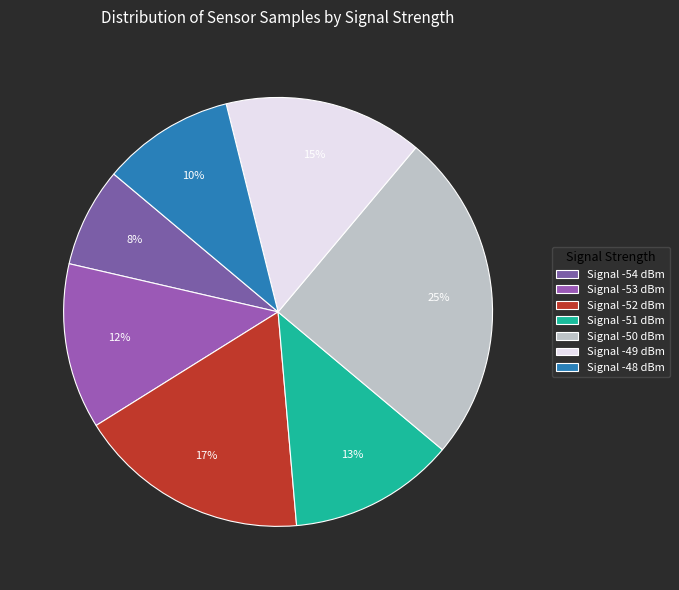

What is the smallest slice in the pie chart?

Signal -54 dBm